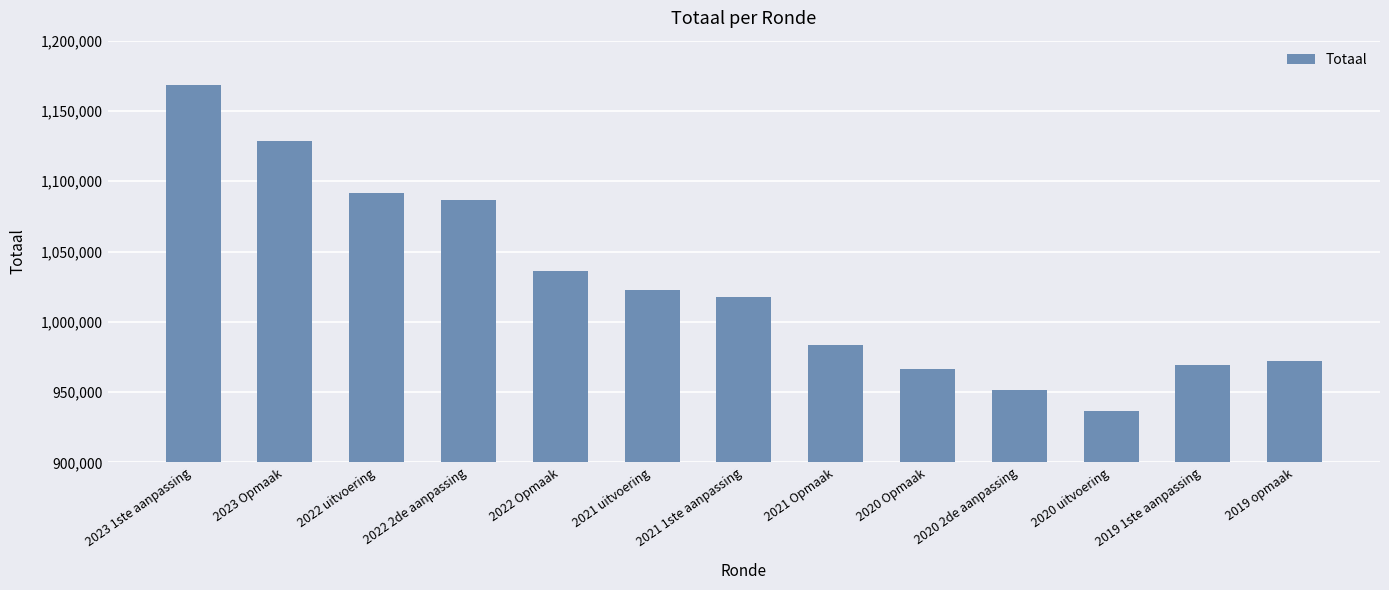

Reading left to right, list all the values displayed in this chart.

2023 1ste aanpassing=1168633	2023 Opmaak=1128772	2022 uitvoering=1091904	2022 2de aanpassing=1086746	2022 Opmaak=1035799	2021 uitvoering=1022415	2021 1ste aanpassing=1017945	2021 Opmaak=983724	2020 Opmaak=966268	2020 2de aanpassing=951404	2020 uitvoering=936296	2019 1ste aanpassing=969234	2019 opmaak=971755